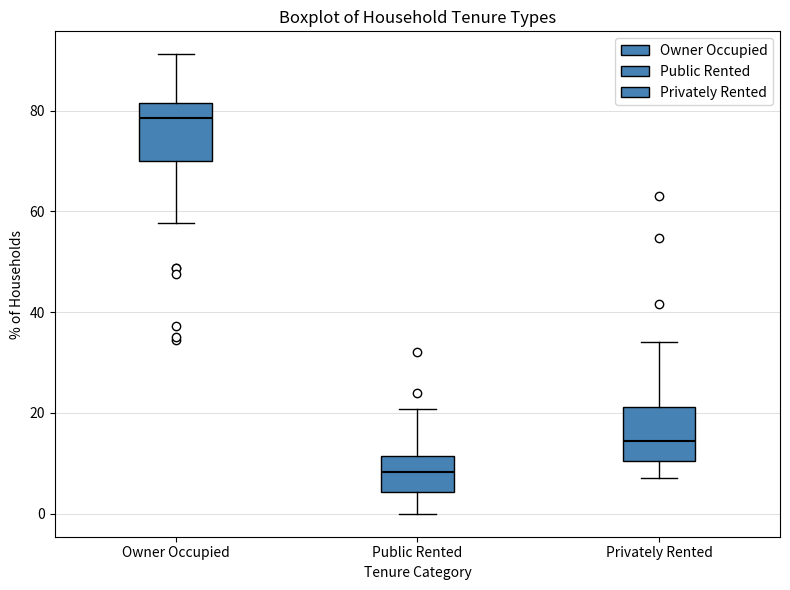

Reading left to right, read every box against the y-axis: the position of its median line, the range the box covers, and the ends of its whiskers. The values are not printed on the chart, so give them approximately, as read against the axis.

Owner Occupied: median 78, box 70 to 82, whiskers 58 to 92
Public Rented: median 8, box 4 to 12, whiskers 0 to 20
Privately Rented: median 14, box 10 to 22, whiskers 8 to 34